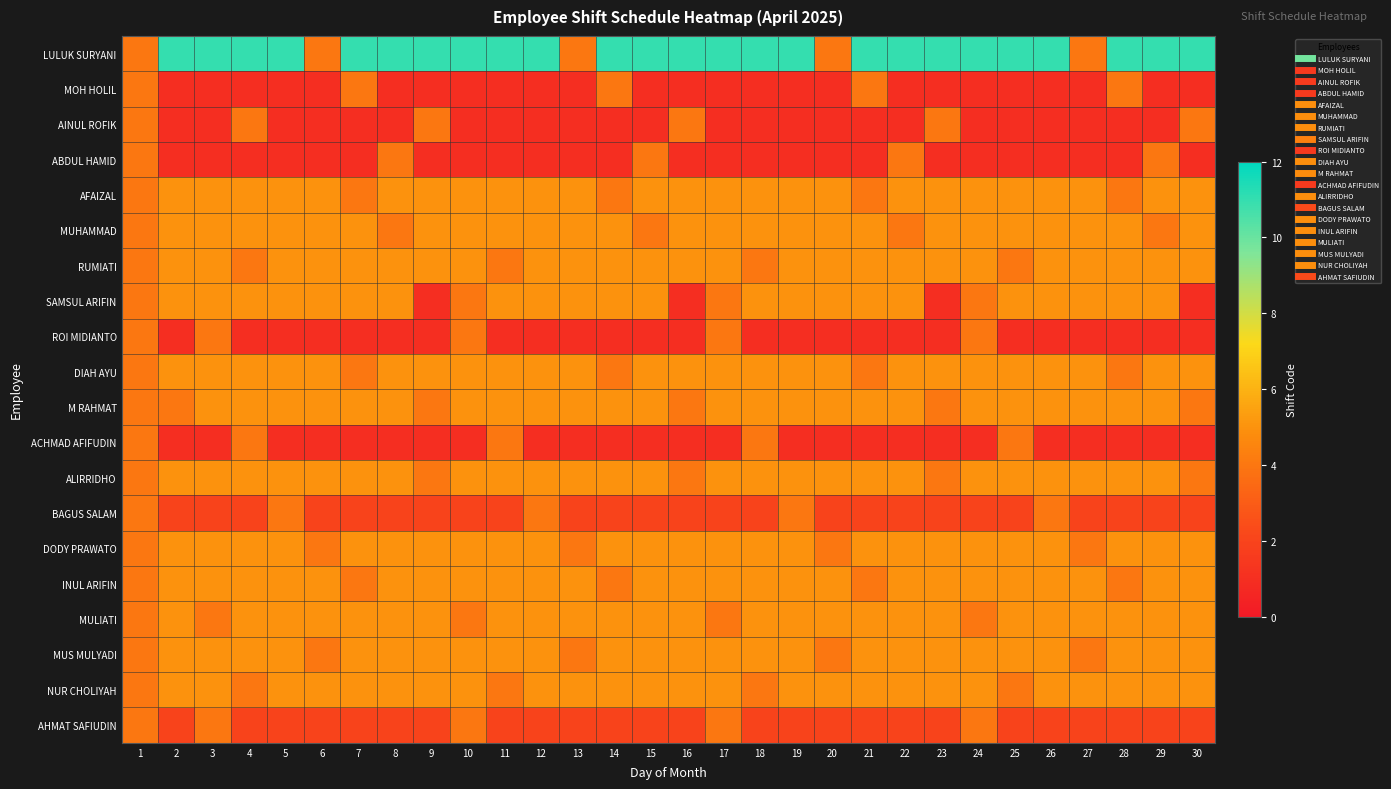

What is the total value across all series at 18?

81